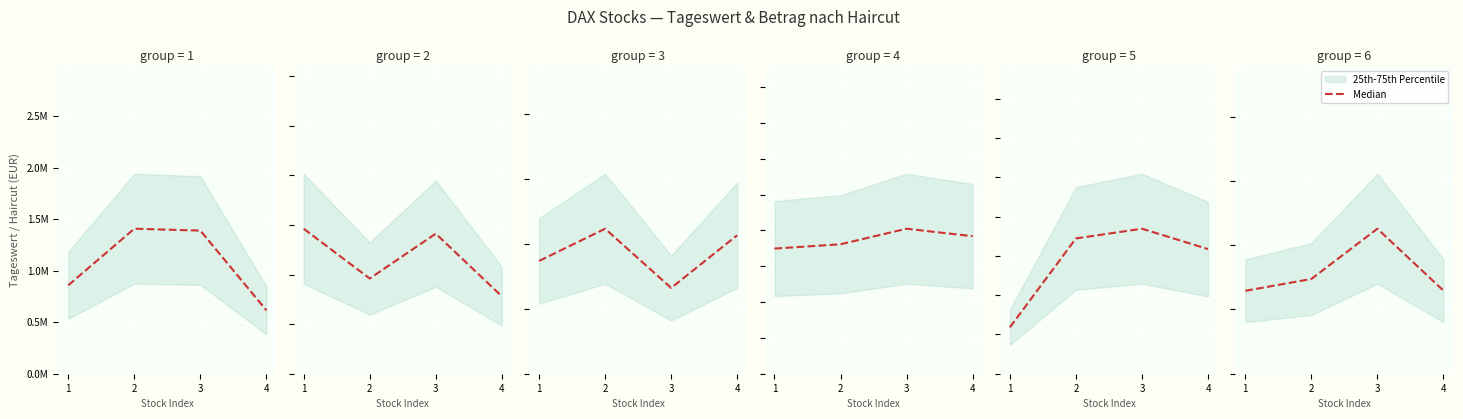

Is this an area chart (filled region under the line)?

No